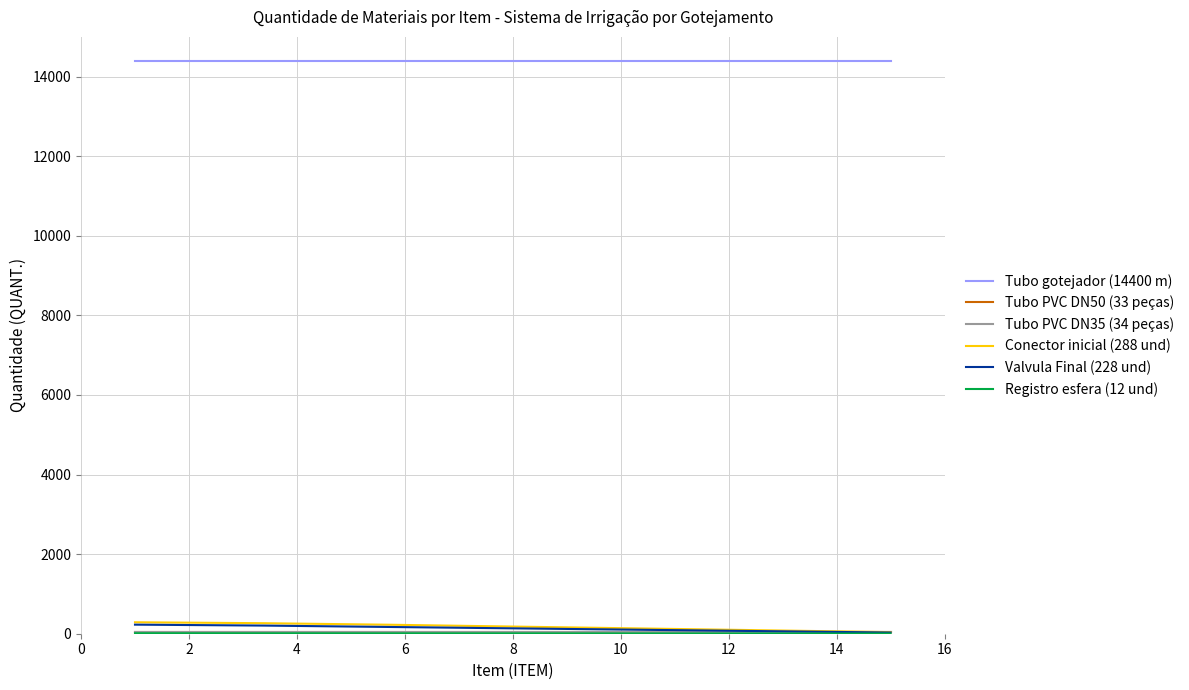

Which series has the largest range (max minus min)?

Conector inicial (288 und)